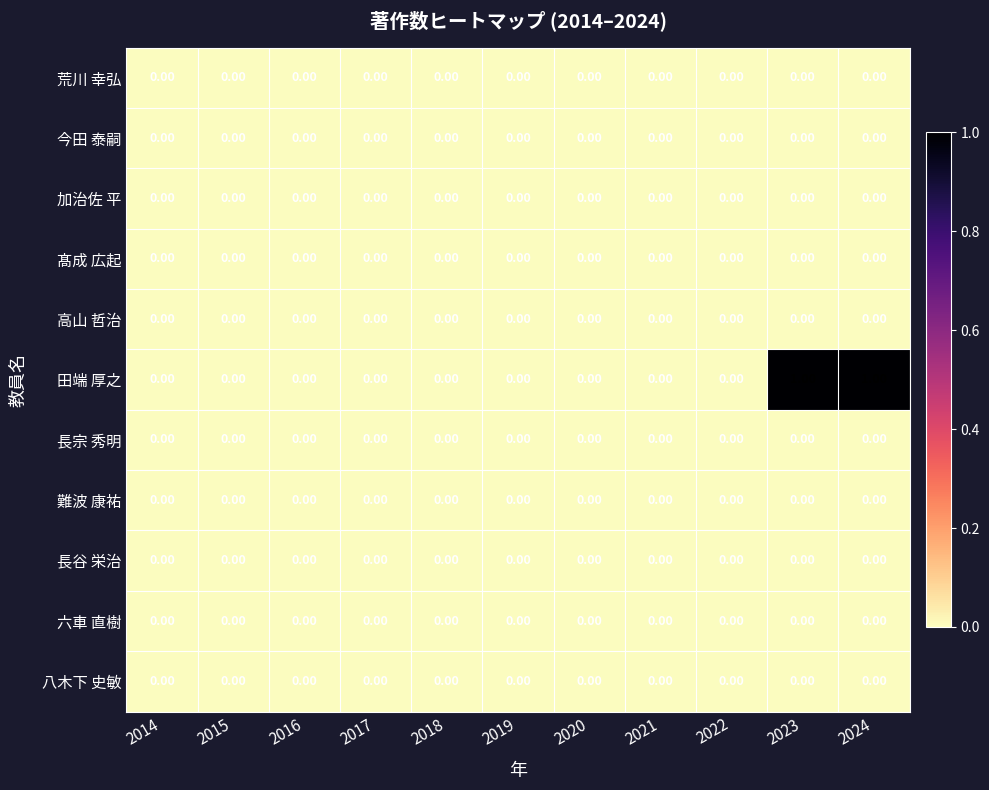

Which series has the widest spread of values?

田端 厚之